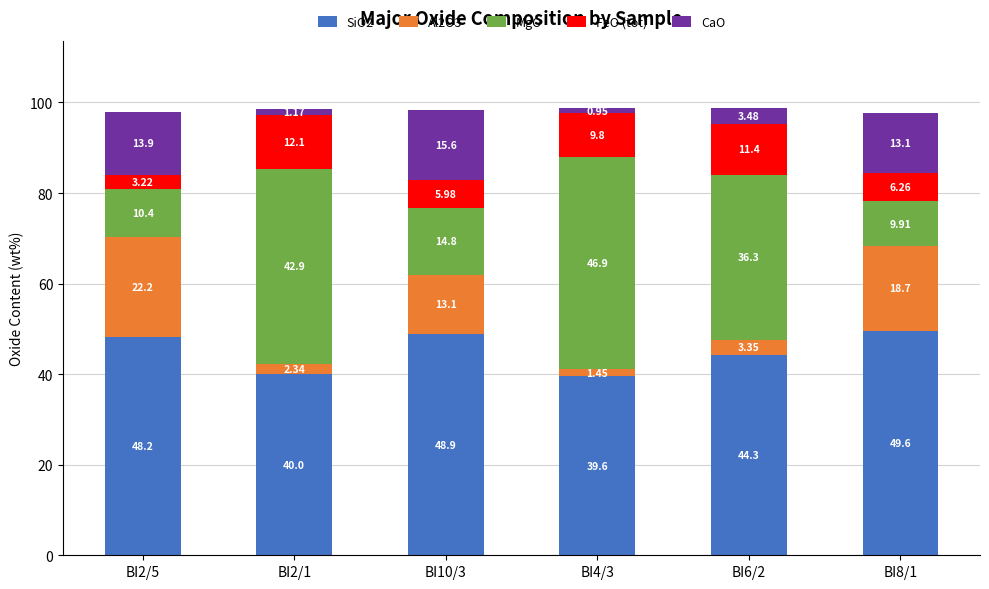

What is the difference between the SiO2 values at BI2/5 and BI8/1?

1.4